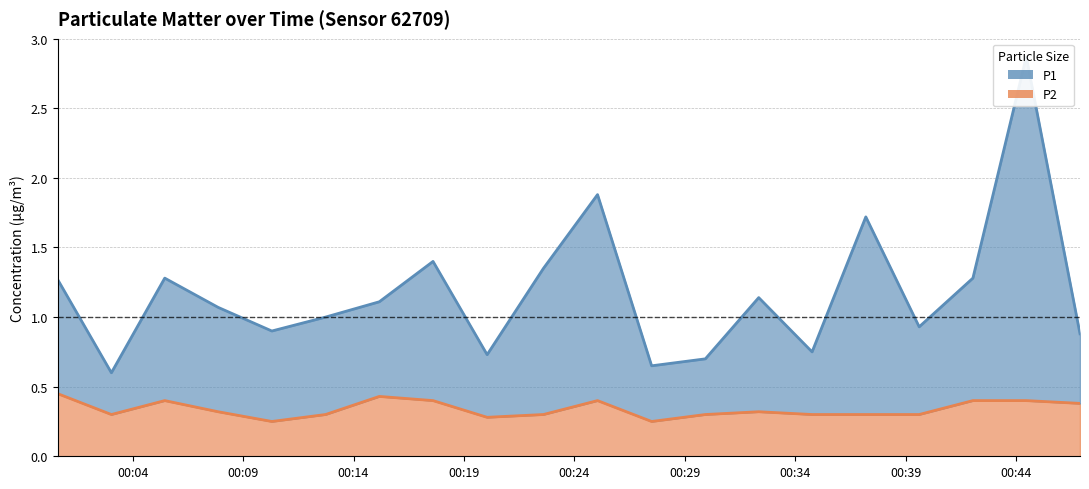

True or false: P1 and P2 cross at least once.

False